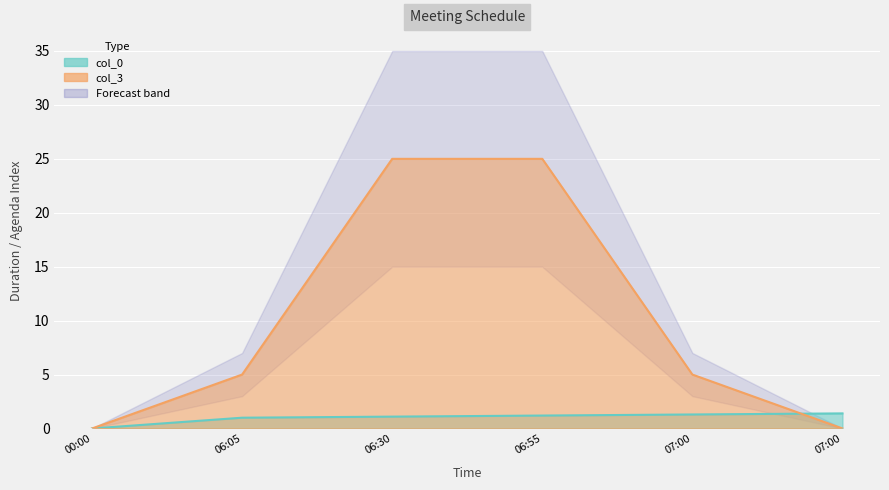

At which category does the chart reach its peak across all series?

06:30